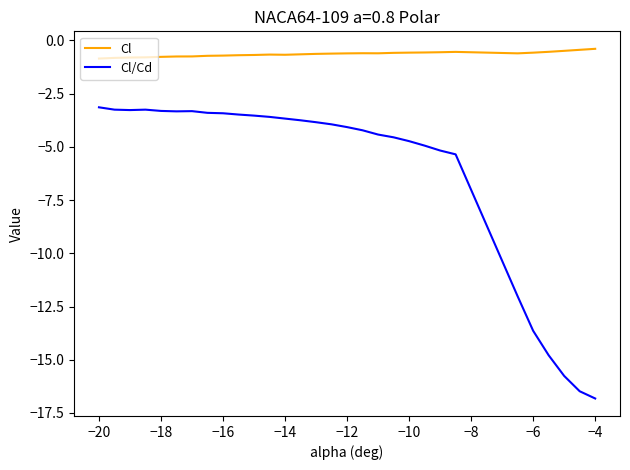

List the series in order of their peak value, highest first.

Cl, Cl/Cd